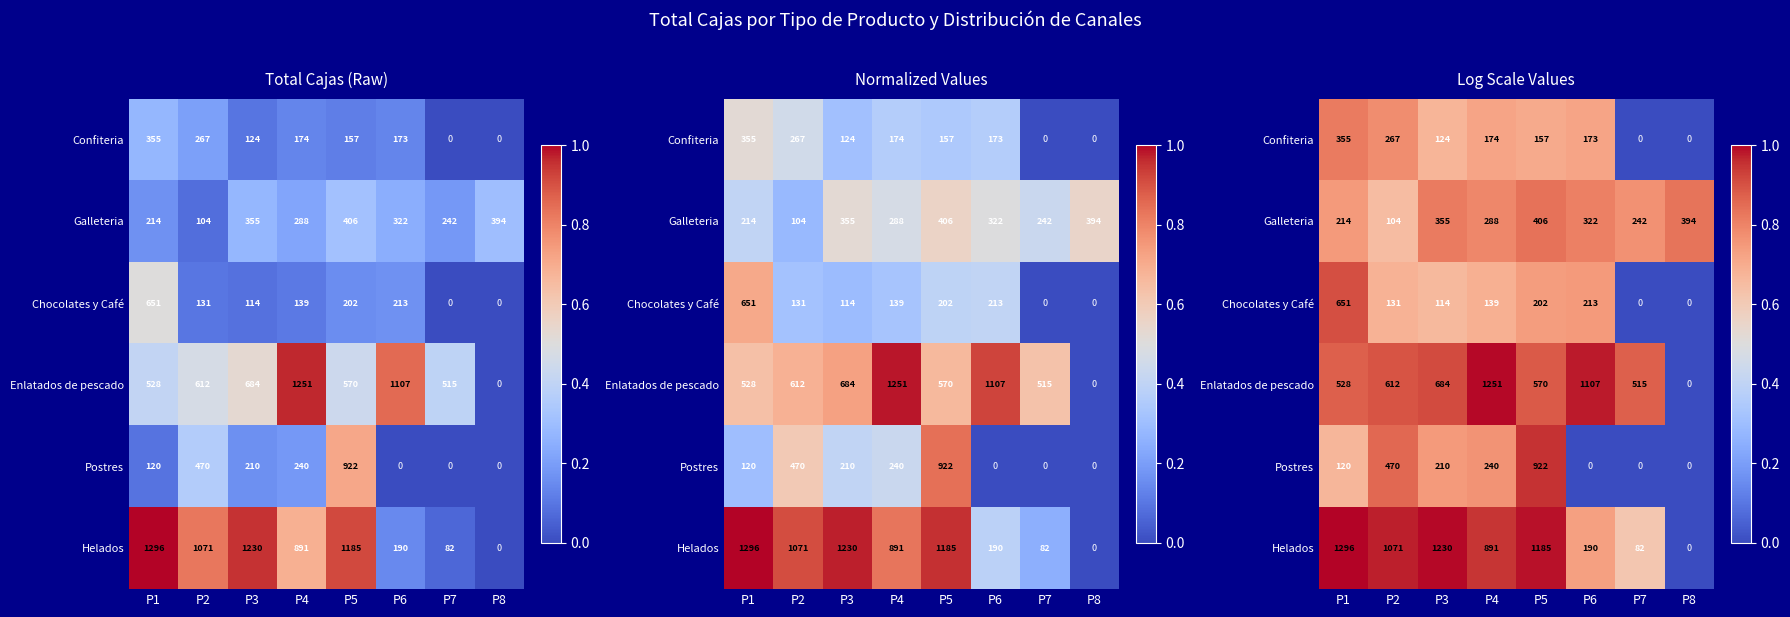

Rank the series at P5 from lowest to highest value.

Confiteria, Chocolates y Café, Galleteria, Enlatados de pescado, Postres, Helados